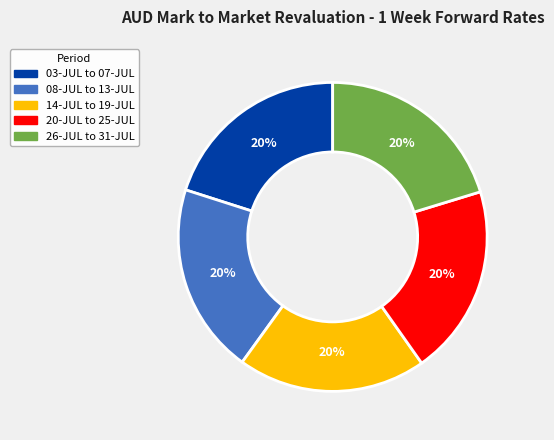

To the nearest percent, what is the average slice percentage?

20%